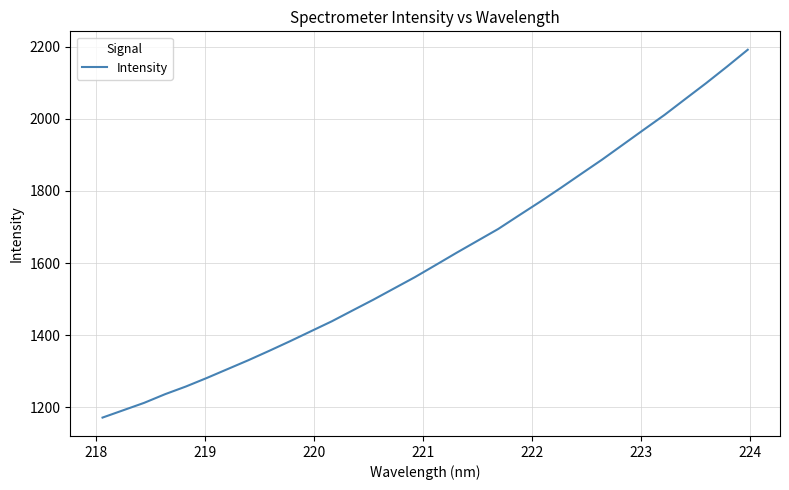

What is the maximum value shown in the chart?

2191.6